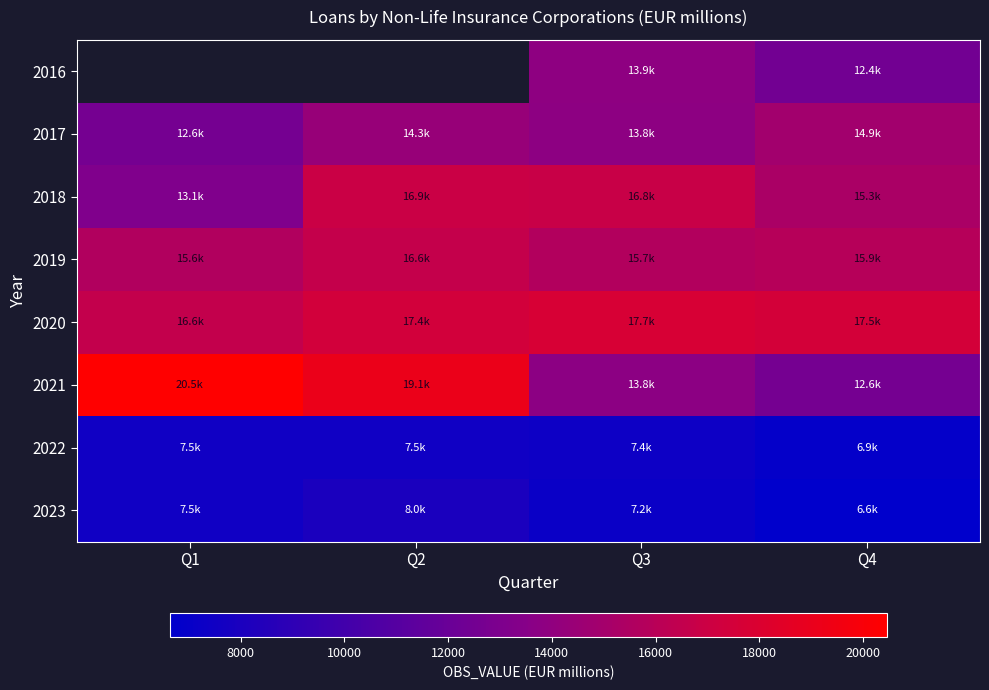

The value of 2017 at Q2 is 18767.5. True or false?

False